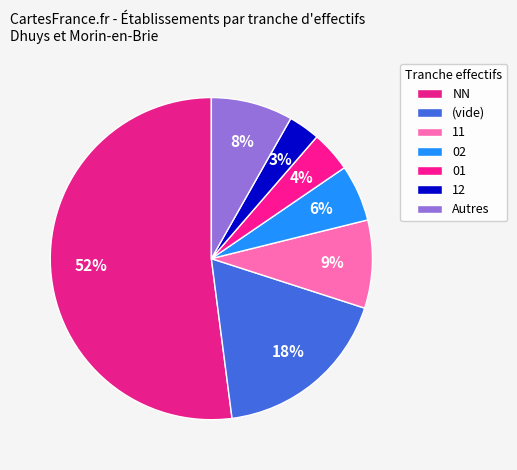

How many slices are in this pie chart?

7